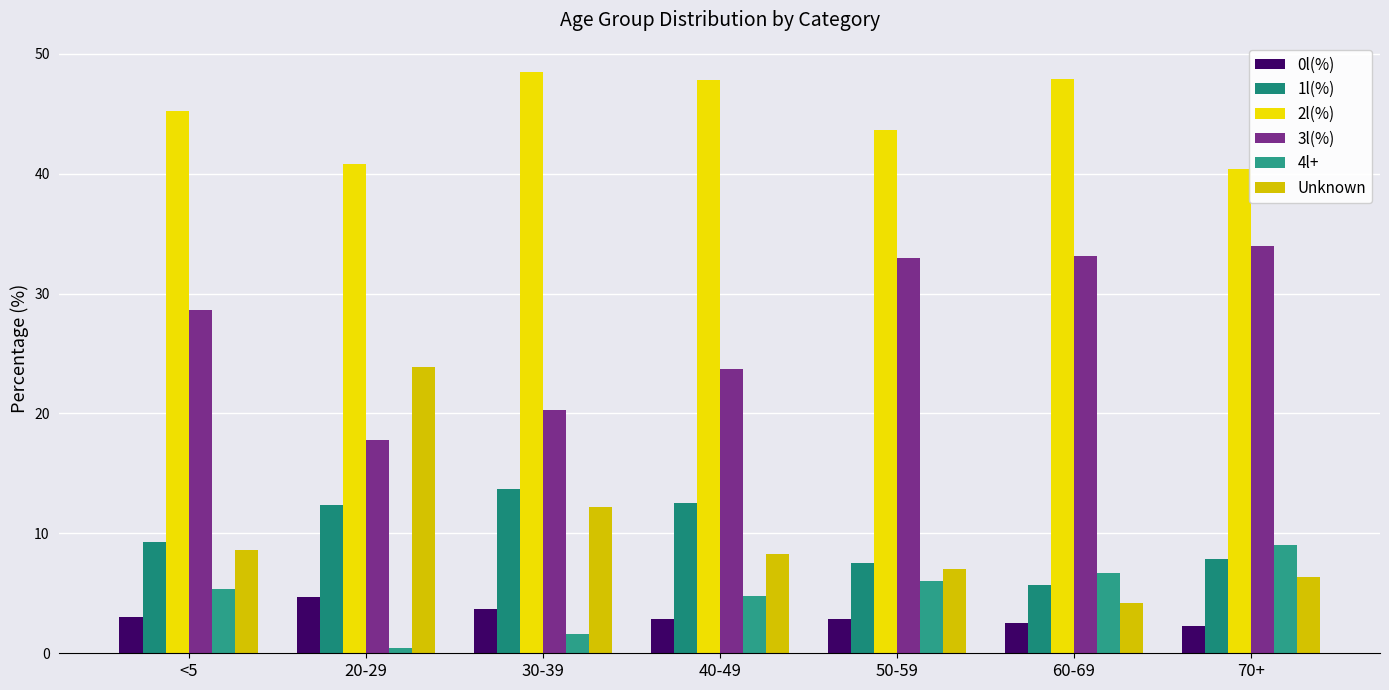

Is it true that 0l(%) equals 6.2 at 20-29?

False